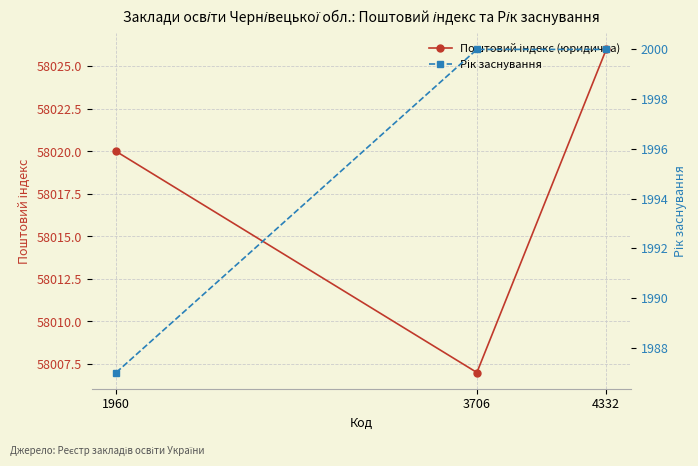

At 1960, list the series in order from largest to smallest.

Поштовий індекс (юридична), Рік заснування